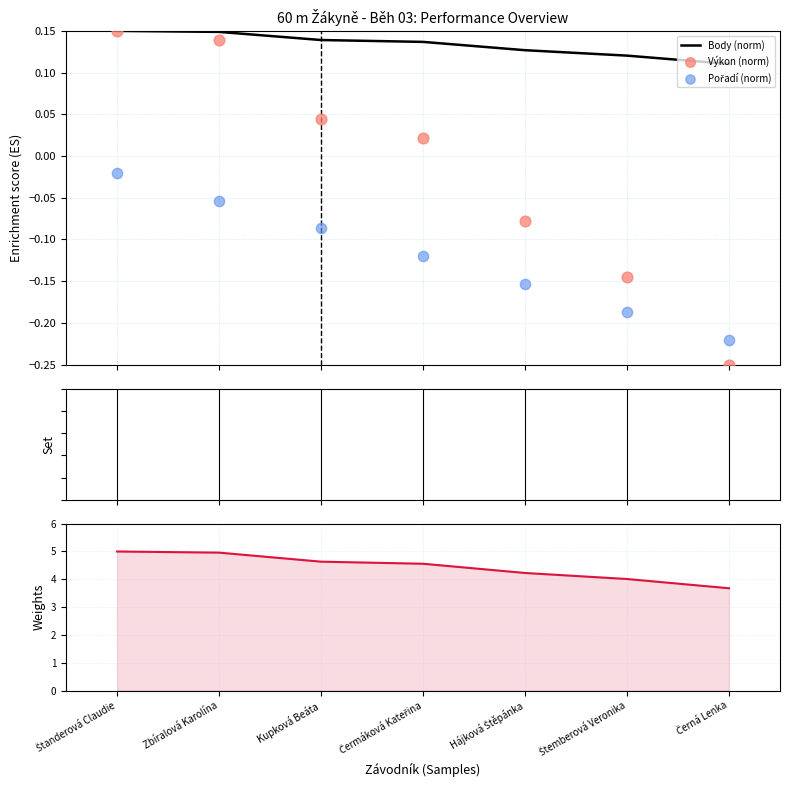

Which series contains the highest Y value?

Body (weight)